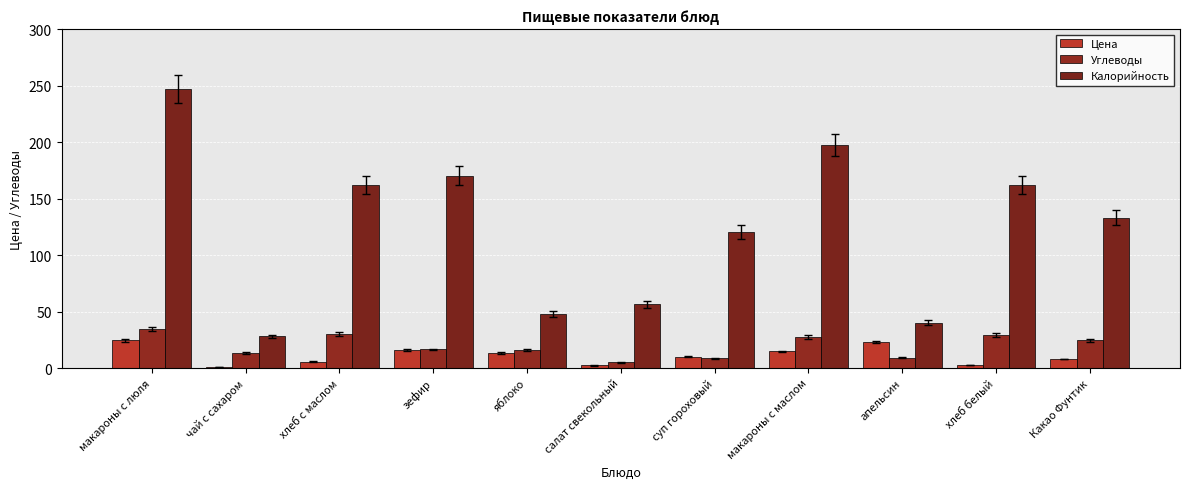

At which category is the sum across all series the highest?

макароны с люля